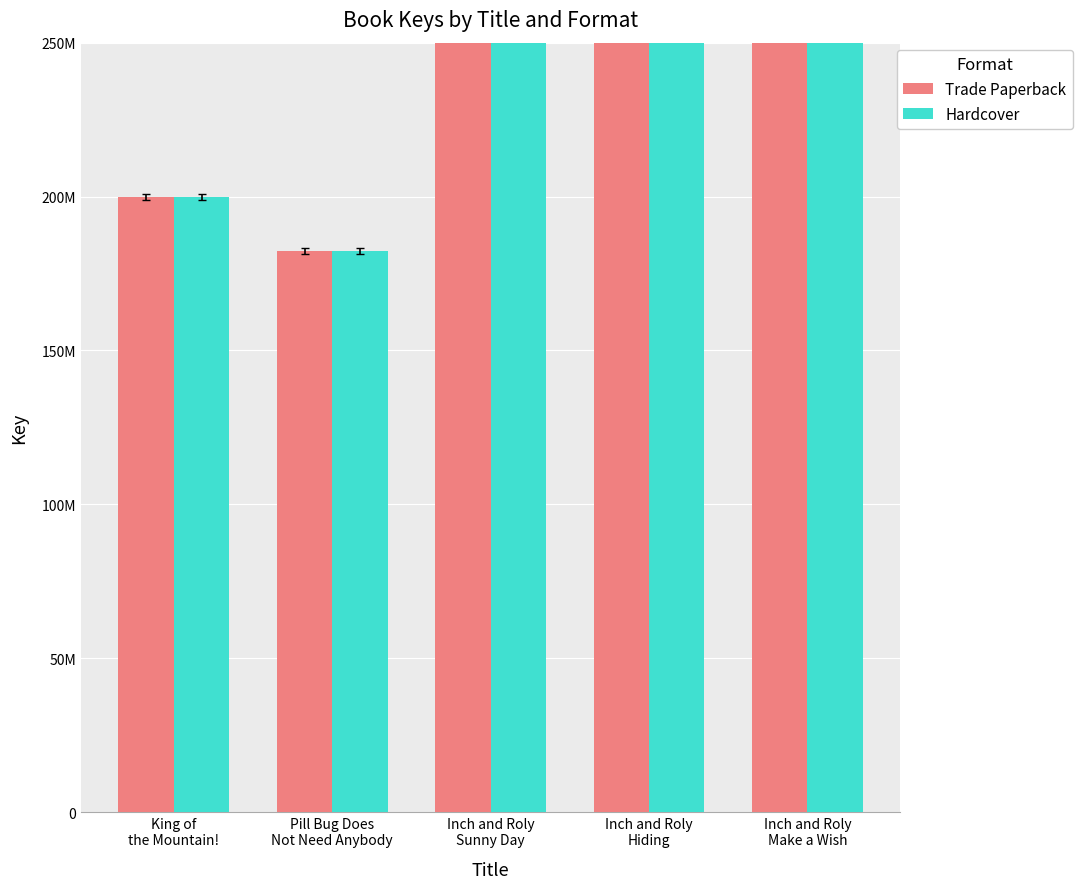

How many values in the Hardcover series are below 402243634?

2